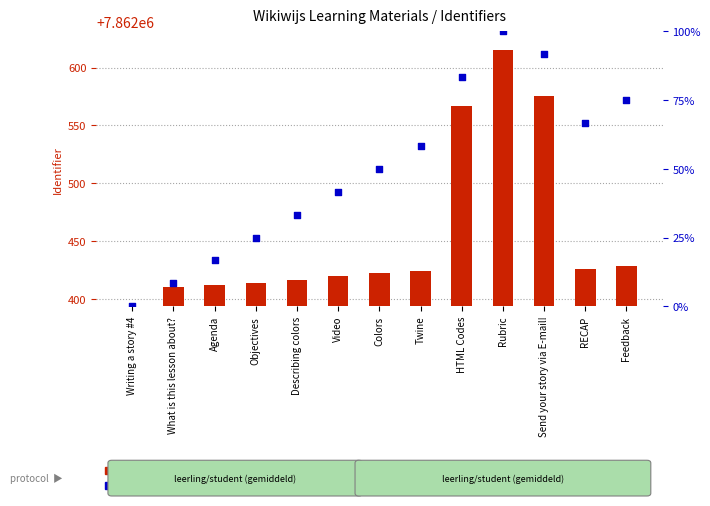

Which series has the largest total across all categories?

Identifier value